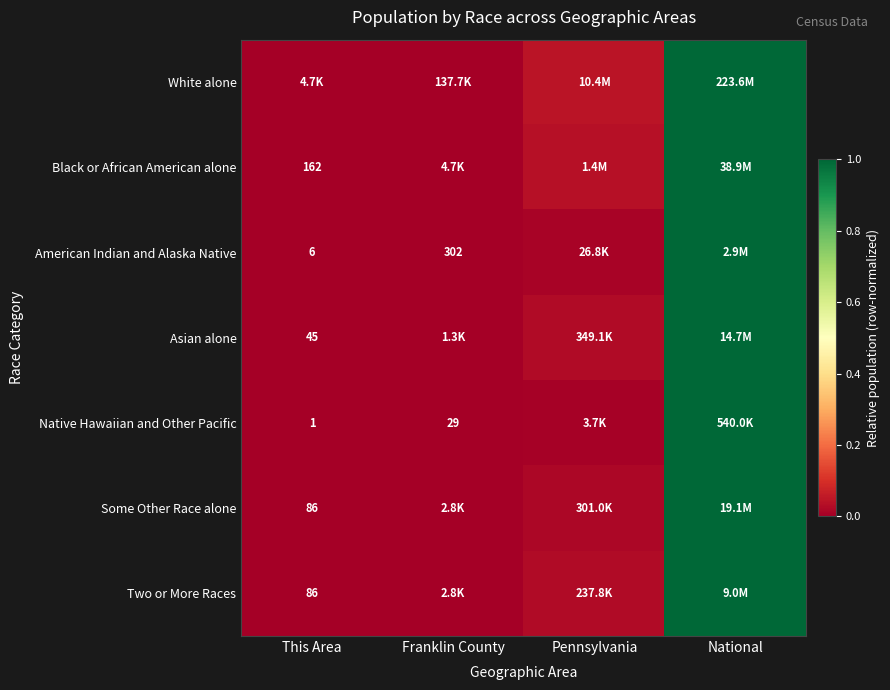

At which label does American Indian and Alaska Native reach its minimum?

This Area